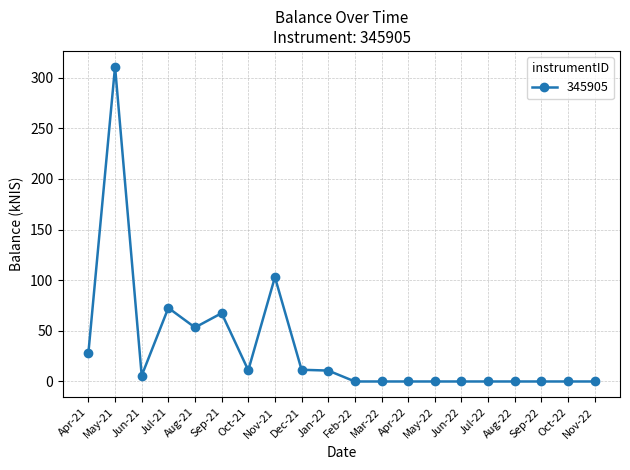

What is the greatest value displayed?

310.9